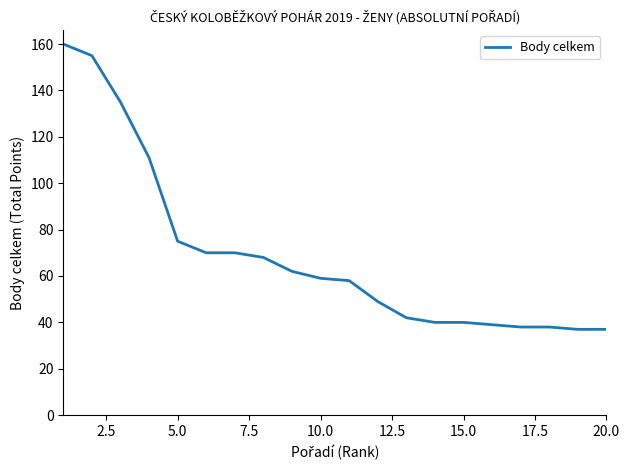

What is the average value?

69